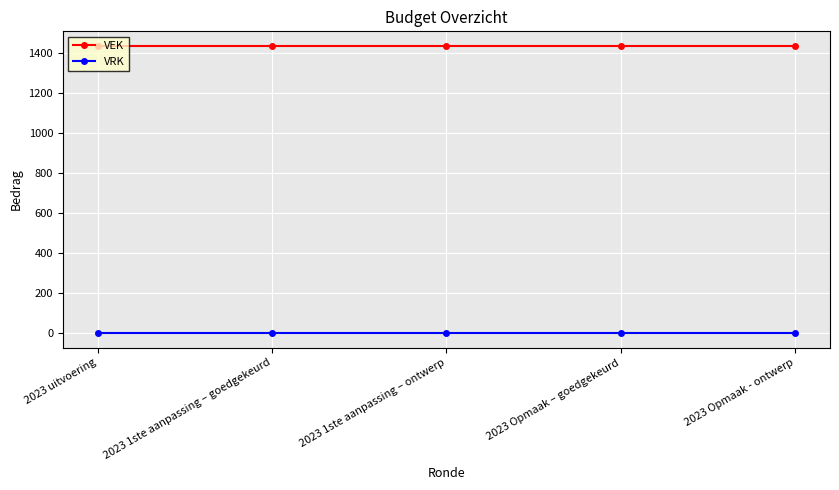

True or false: VEK has more than 2 interior local peaks.

False